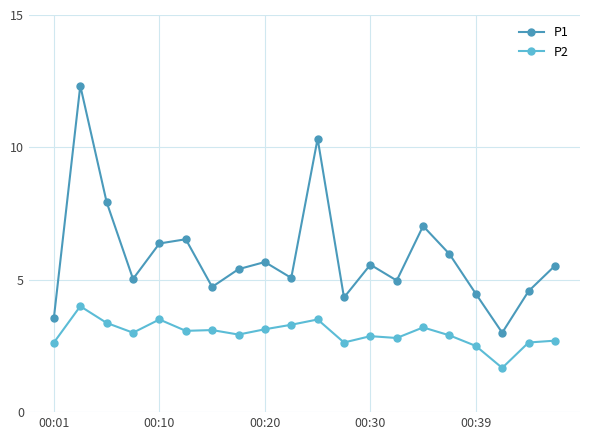

List the series in order of their peak value, highest first.

P1, P2